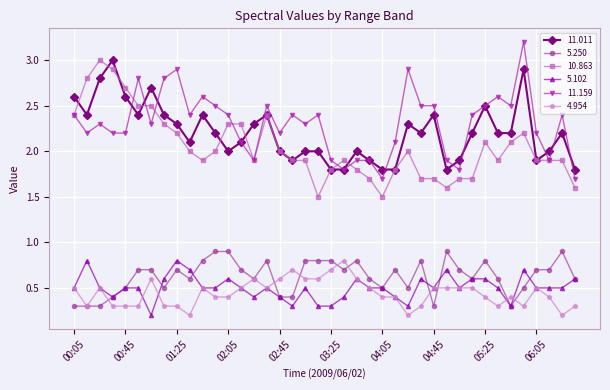

Which series has the largest total across all categories?

11.159